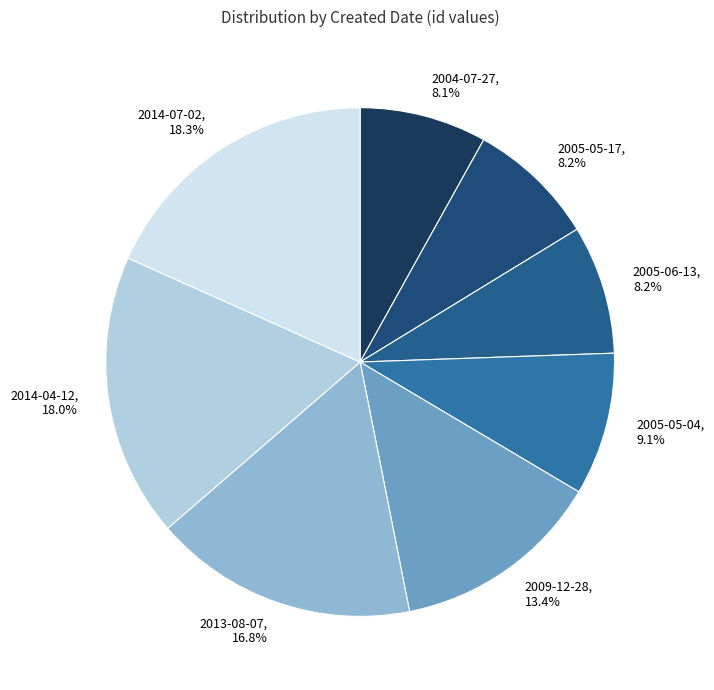

Approximately how many times larger is the value at 2009-12-28 compared to 2013-08-07?

0.8